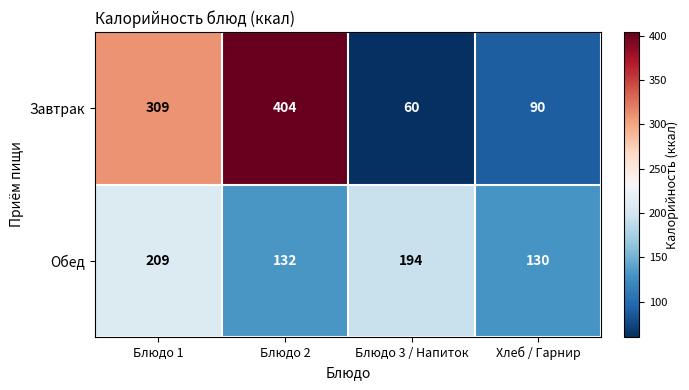

What is the total value across all series at Блюдо 3 / Напиток?

254